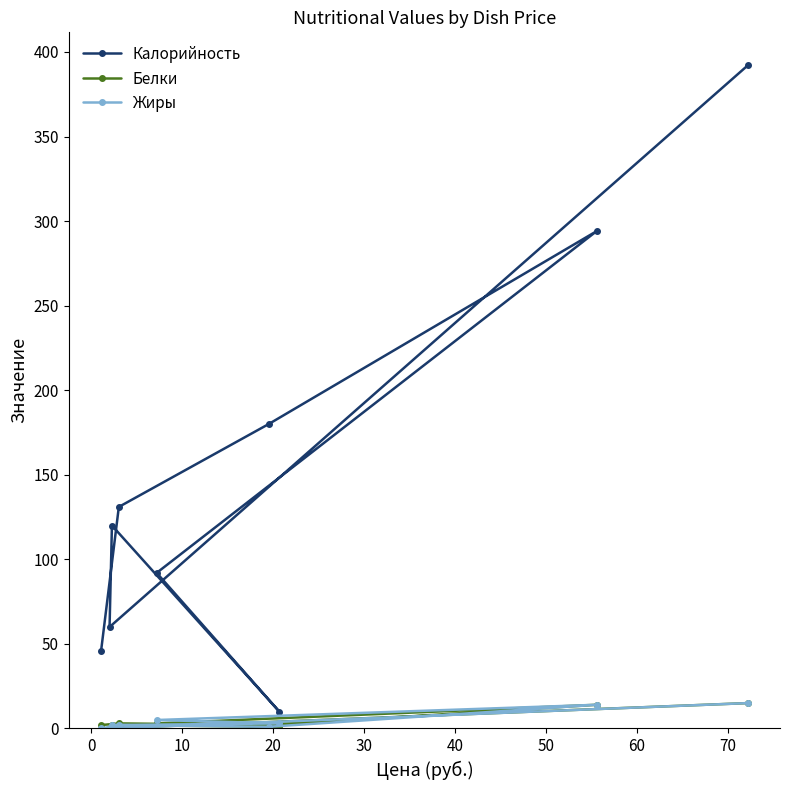

What is the value of the Калорийность point at the 6th from the left?

180.0